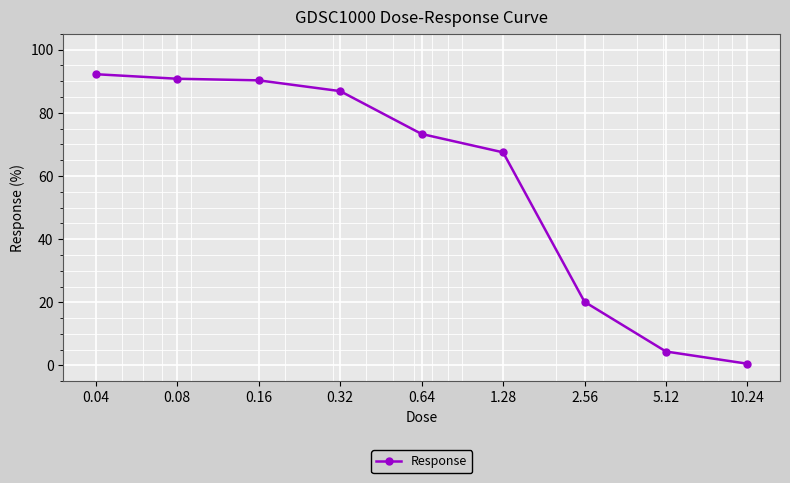

What is the maximum value shown in the chart?

92.2